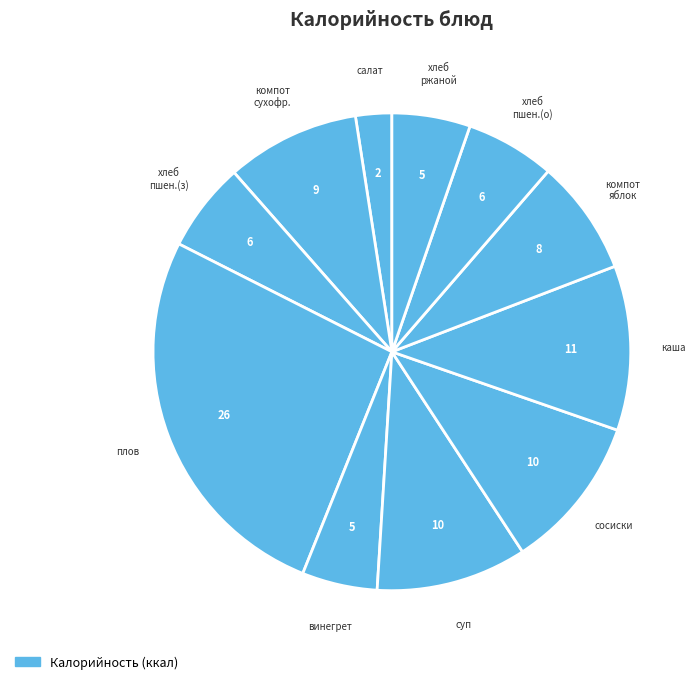

Does any single category account for the majority?

No